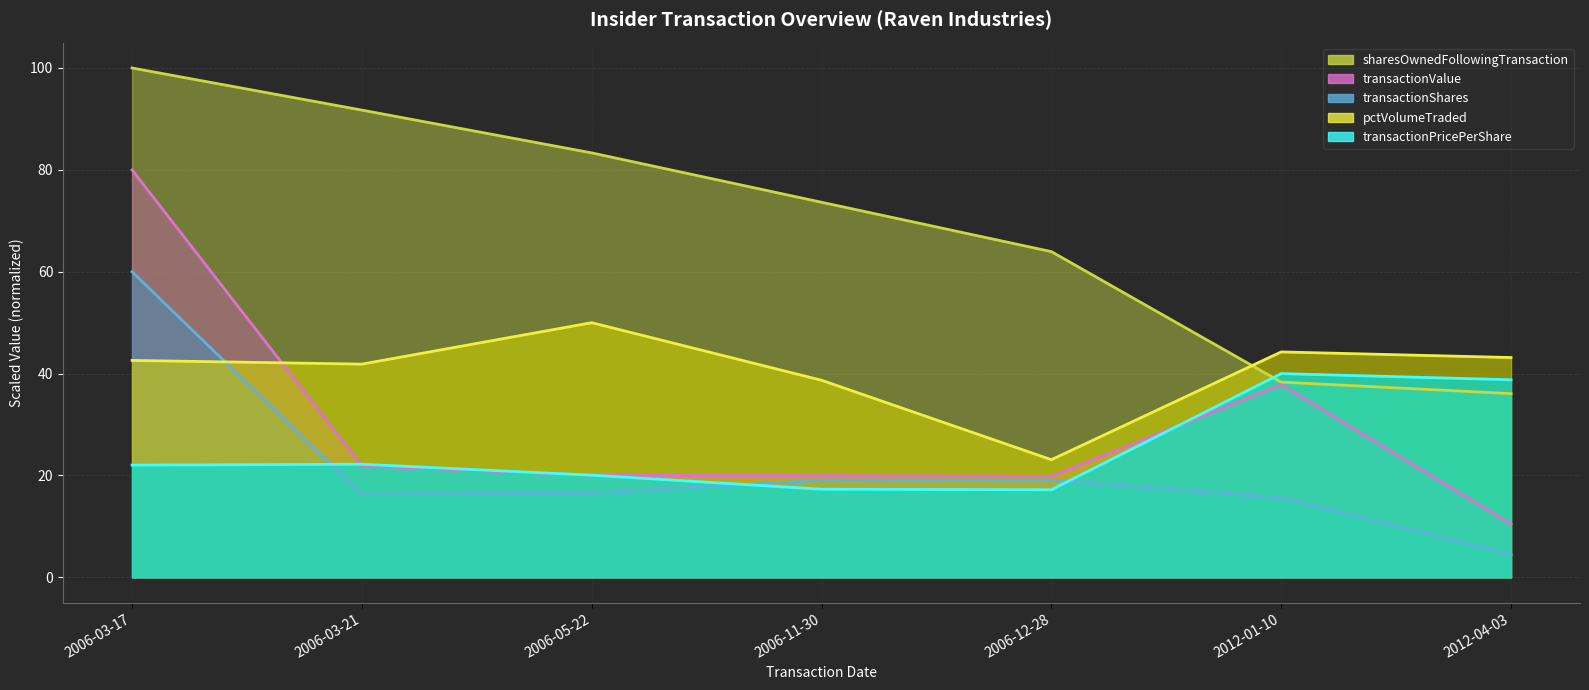

True or false: transactionShares has a value of 60.0 at 2006-03-17.

True